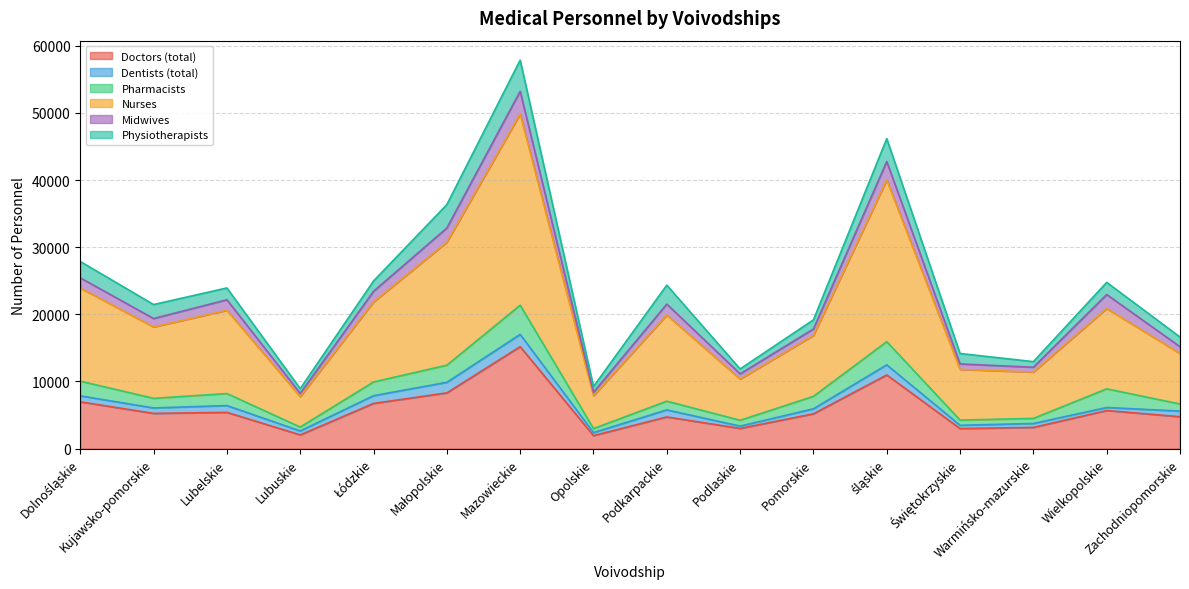

What is the difference between the second highest and second lowest values in the Dentists (total) series?

1123